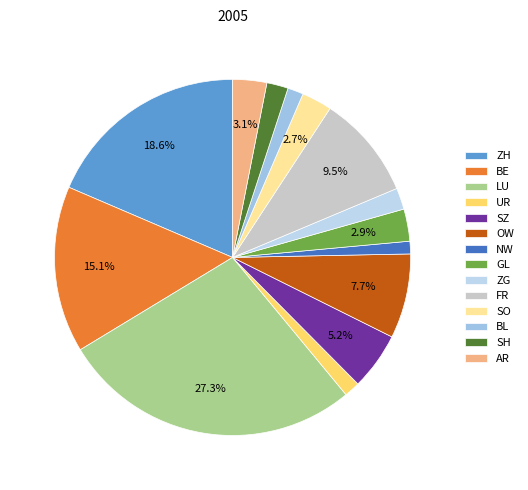

Which category has the biggest portion of the pie?

LU